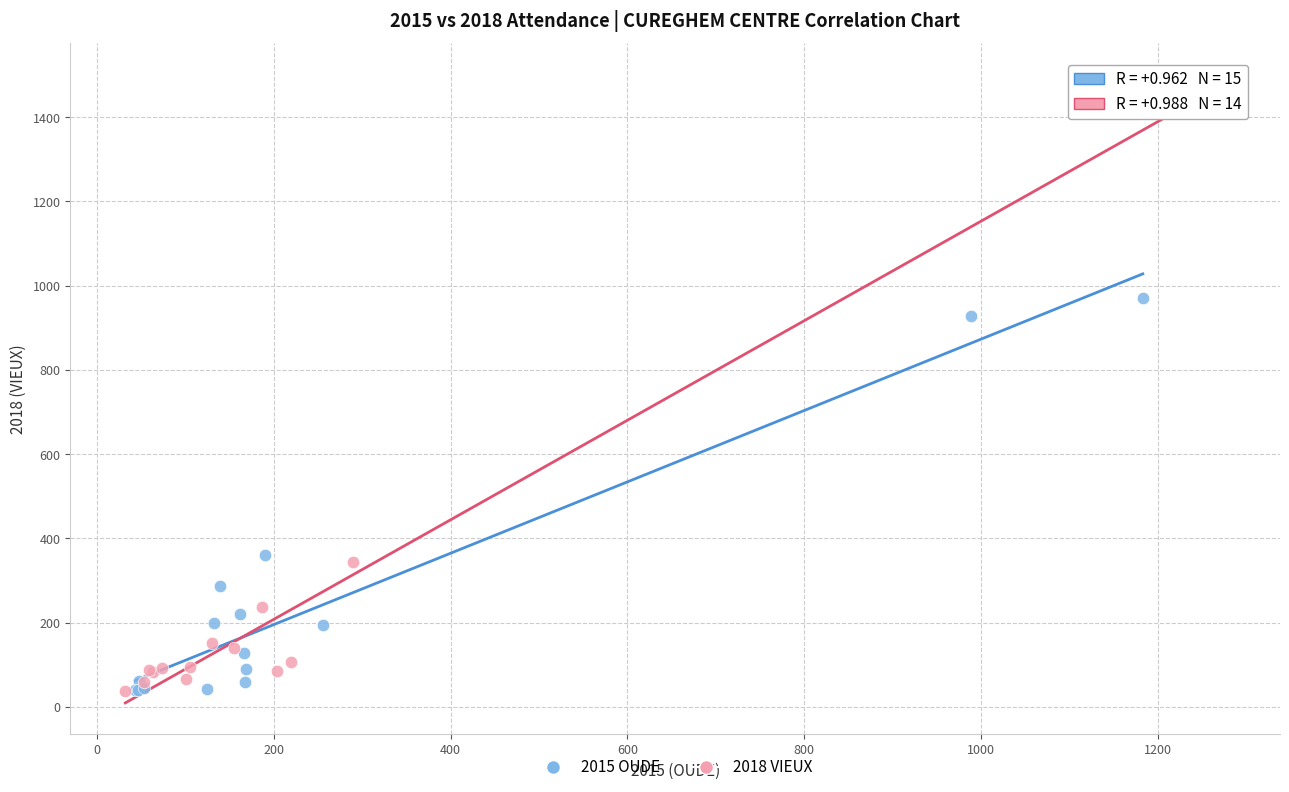

Which series has the largest Y range (max minus min)?

2018 VIEUX